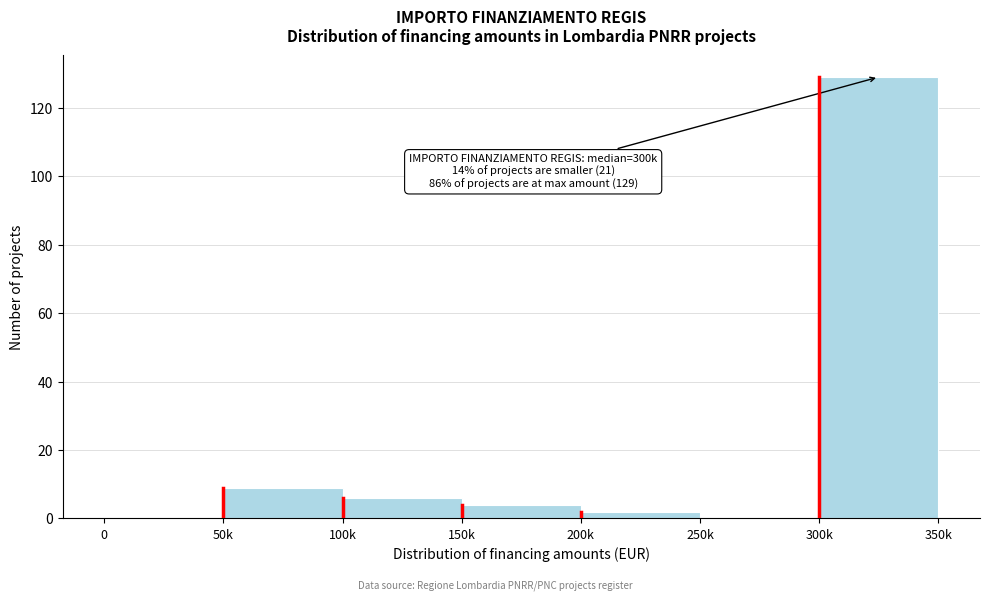

Reading left to right, extract all data points from this chart.

0=0	50k=9	100k=6	150k=4	200k=2	250k=0	300k=129